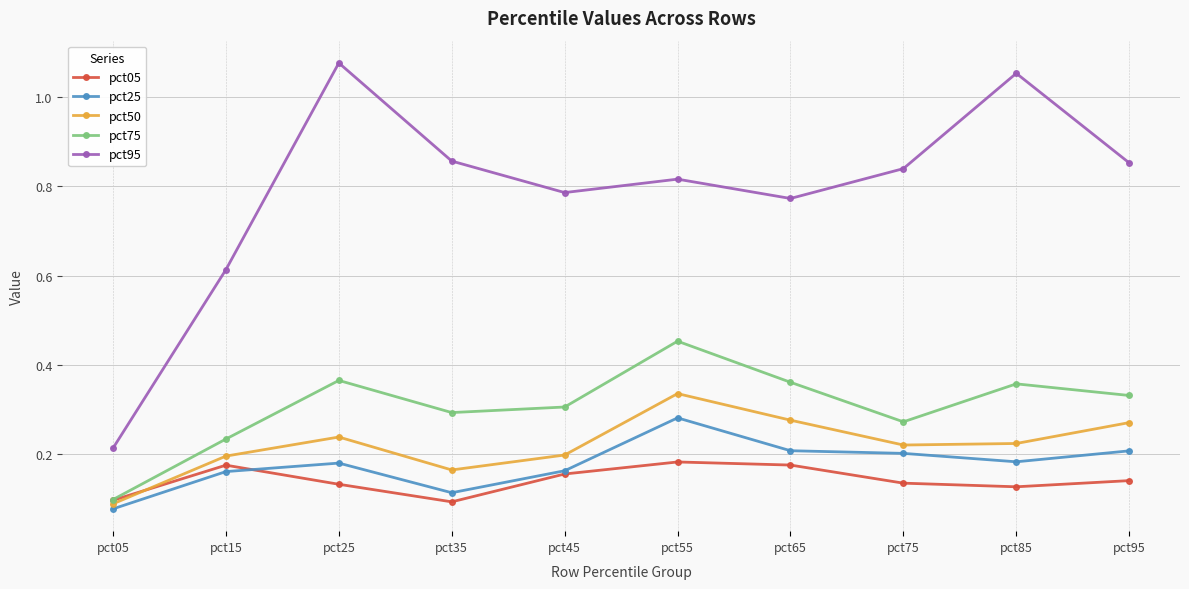

Which category has the lowest value in the pct25 series?

pct05